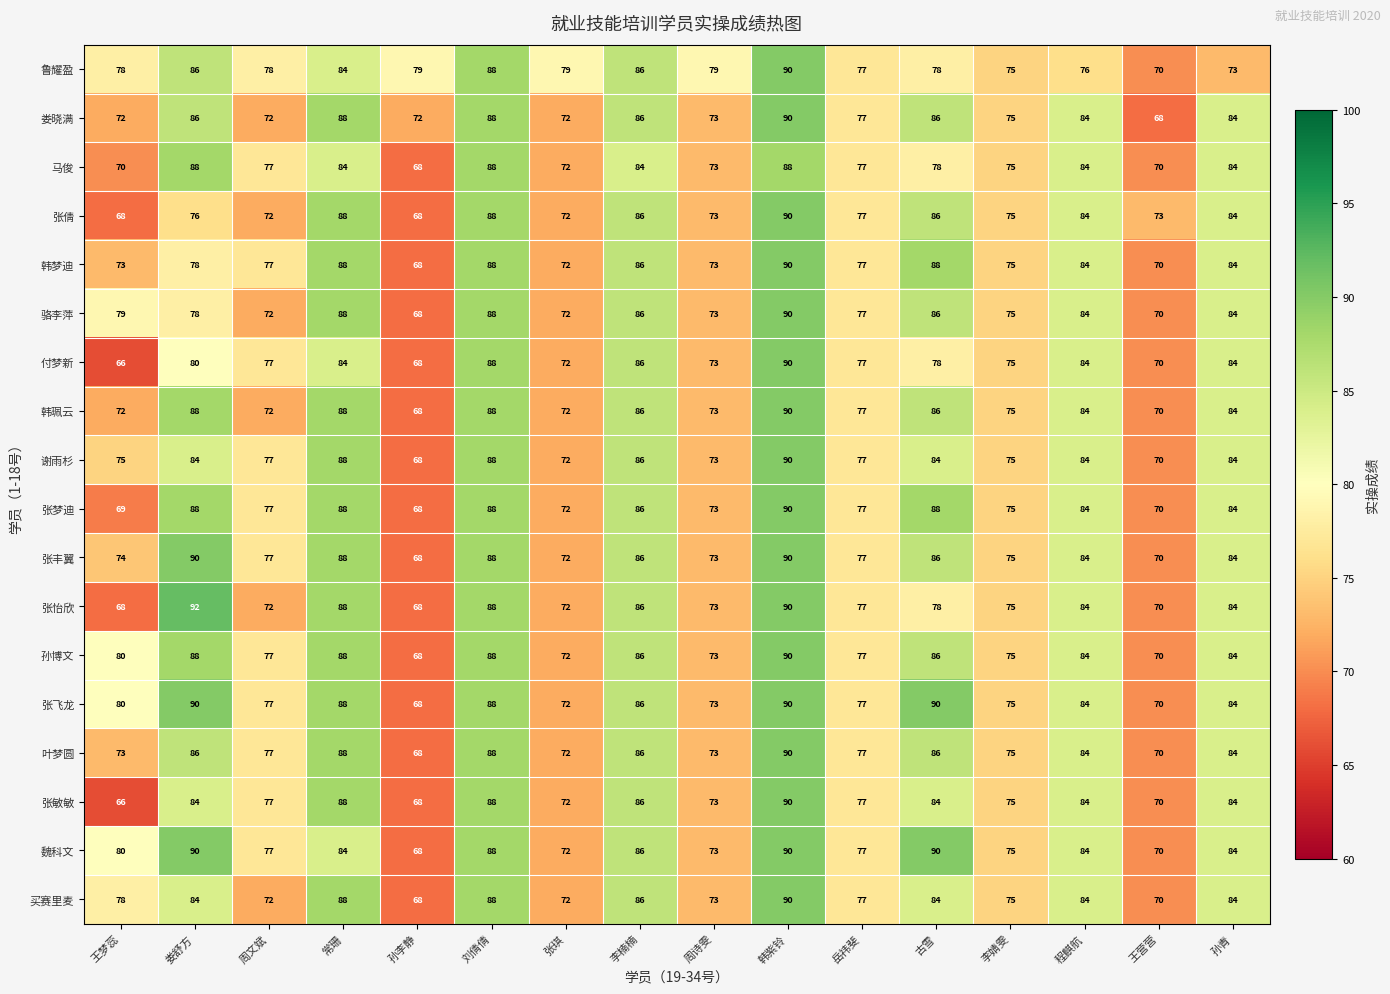

Read the 张倩 value at 程麒航, to the nearest 5.

85